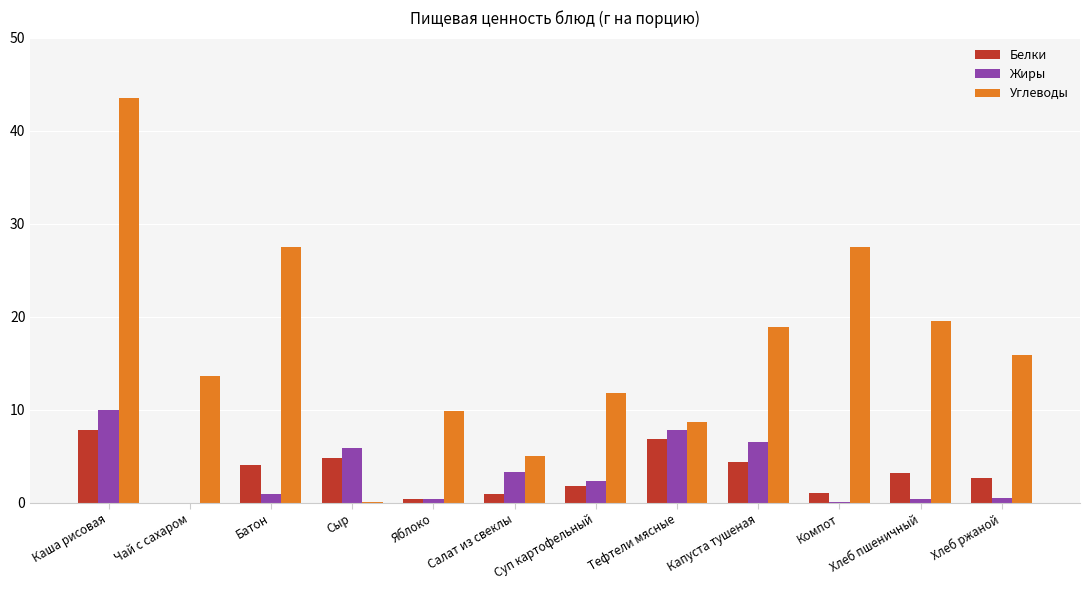

Read the Жиры value at Суп картофельный.

2.4